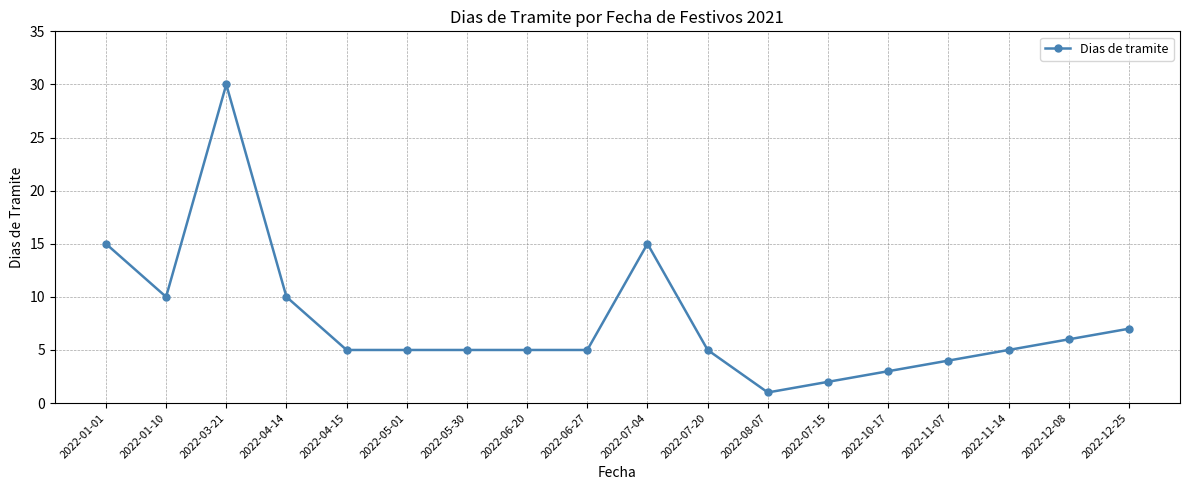

The value at 2022-05-30 is 7. True or false?

False